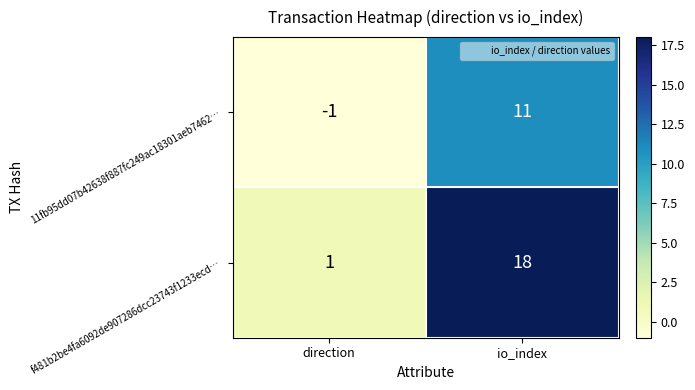

The 11fb95dd07b42638f887fc249ac18301aeb7462… series shows 11 at io_index. True or false?

True